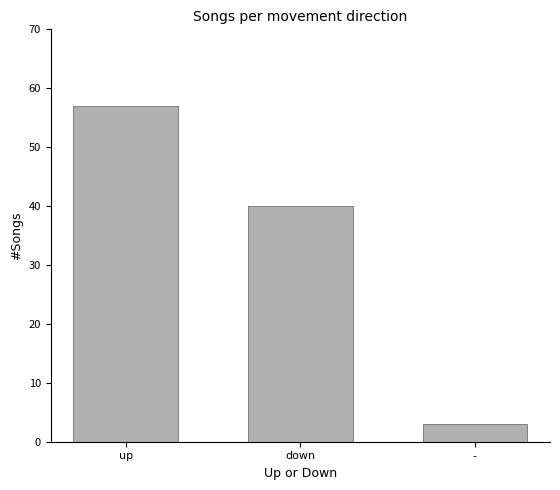

How many bars are there in total?

3